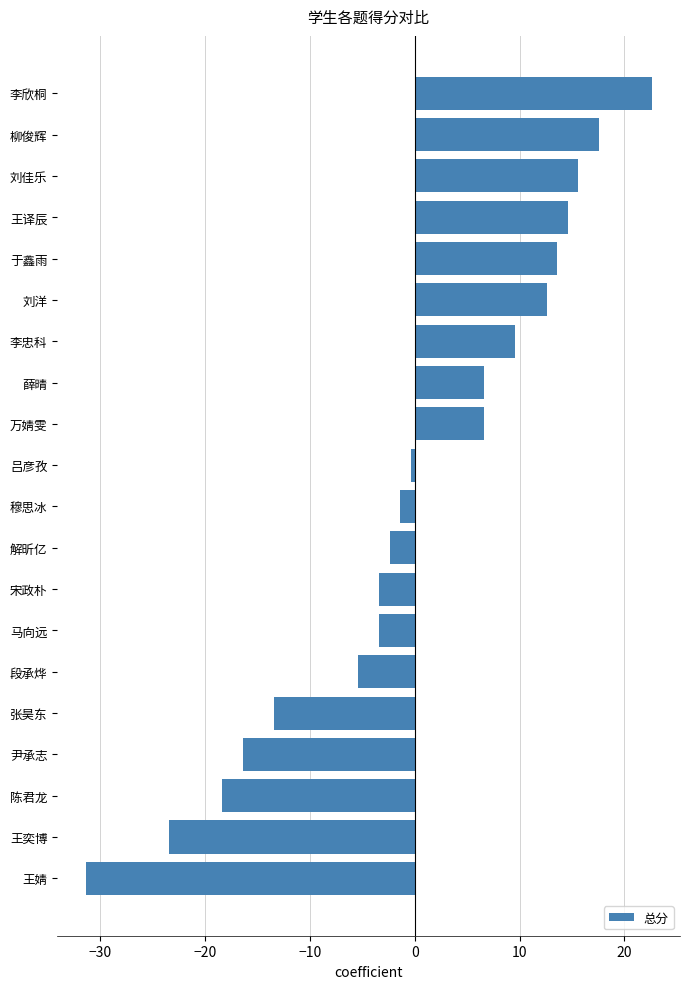

The value at 万婧雯 is 6.6. True or false?

True